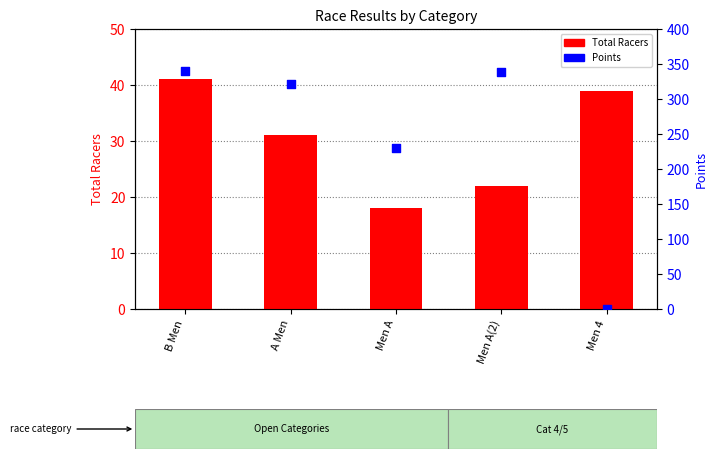

At how many categories does at least one series exceed 225?

4